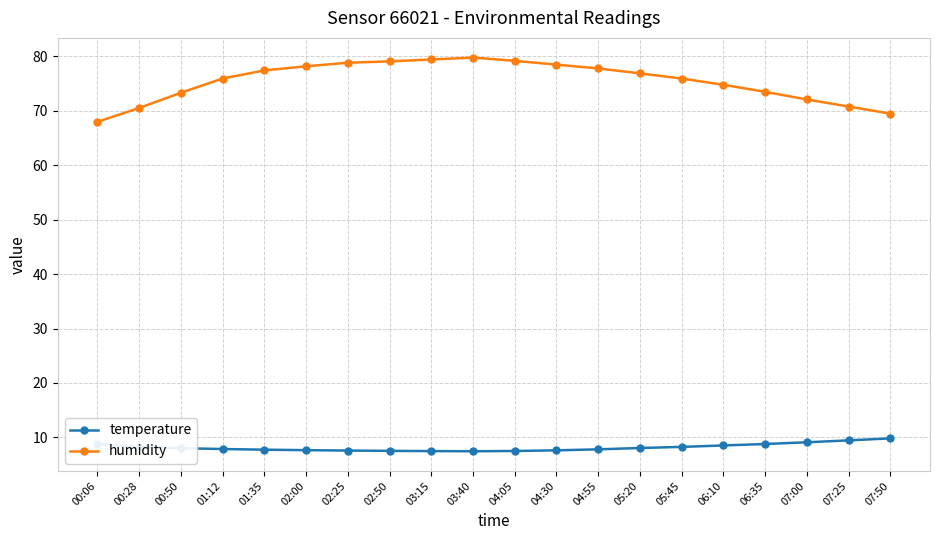

What is the sum of all humidity values?

1509.7